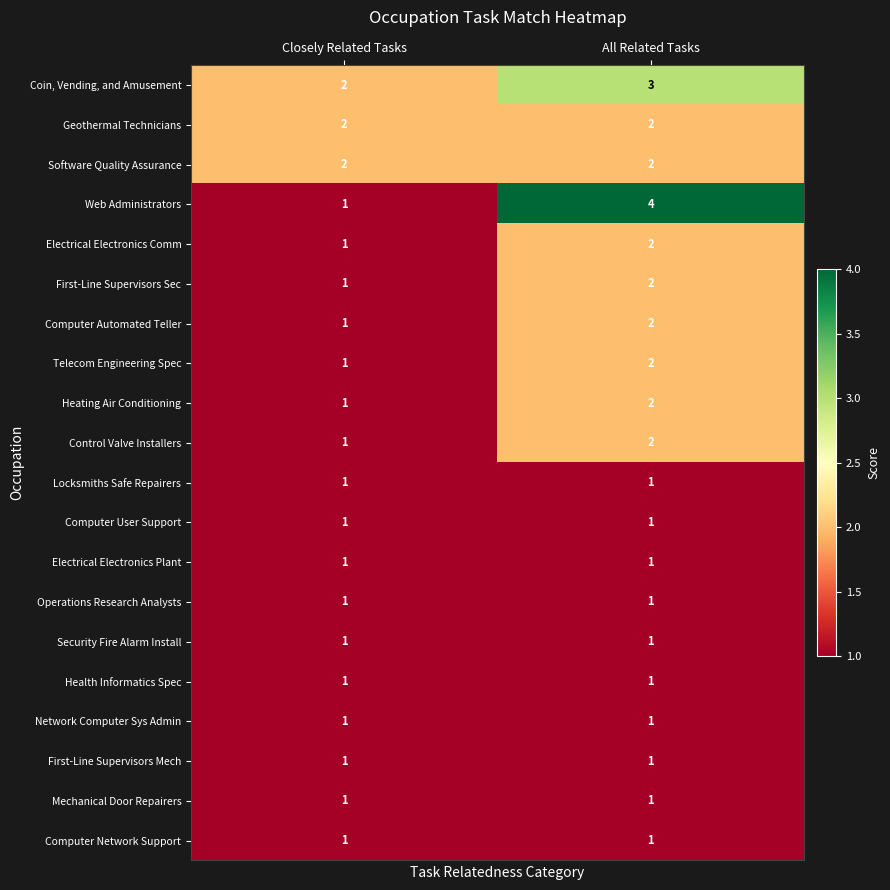

Which series has the largest range (max minus min)?

Web Administrators